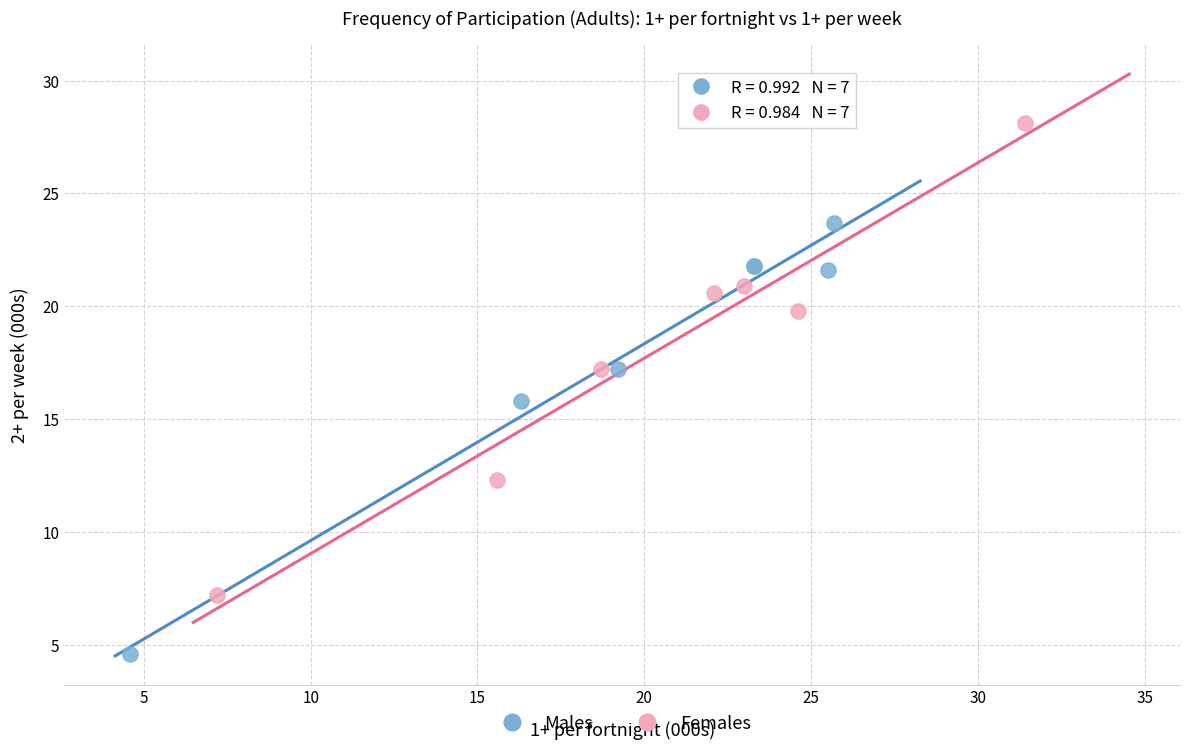

Which series contains the highest Y value?

Females